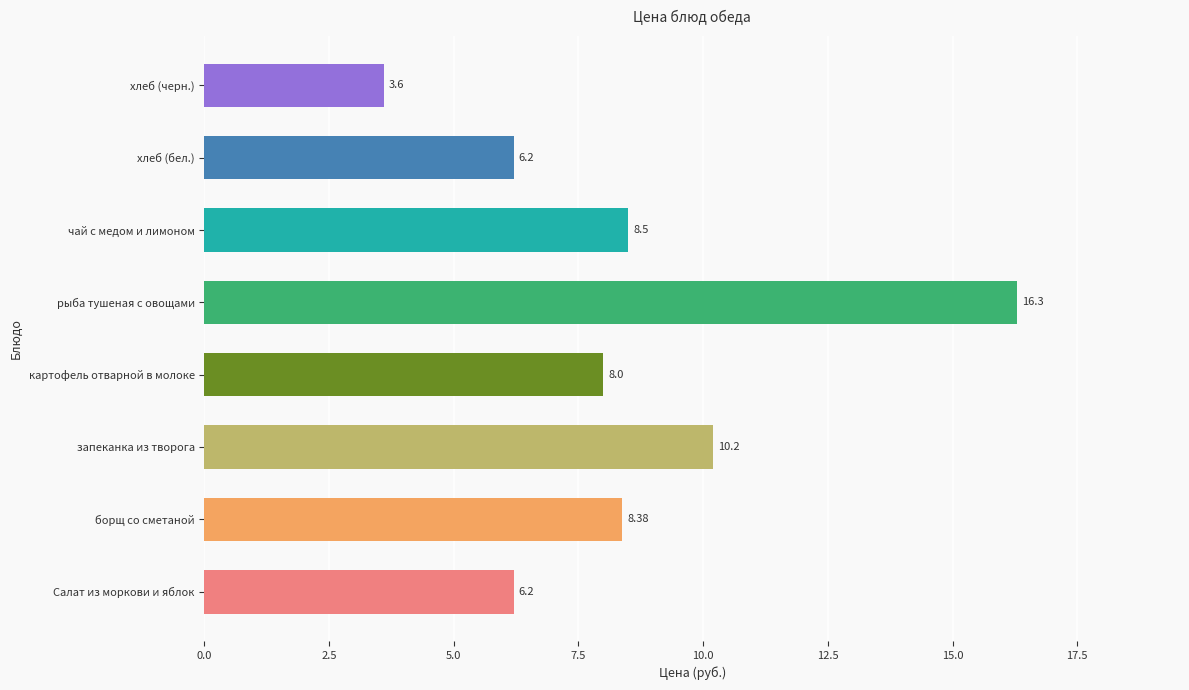

How many data points are less than 8?

3